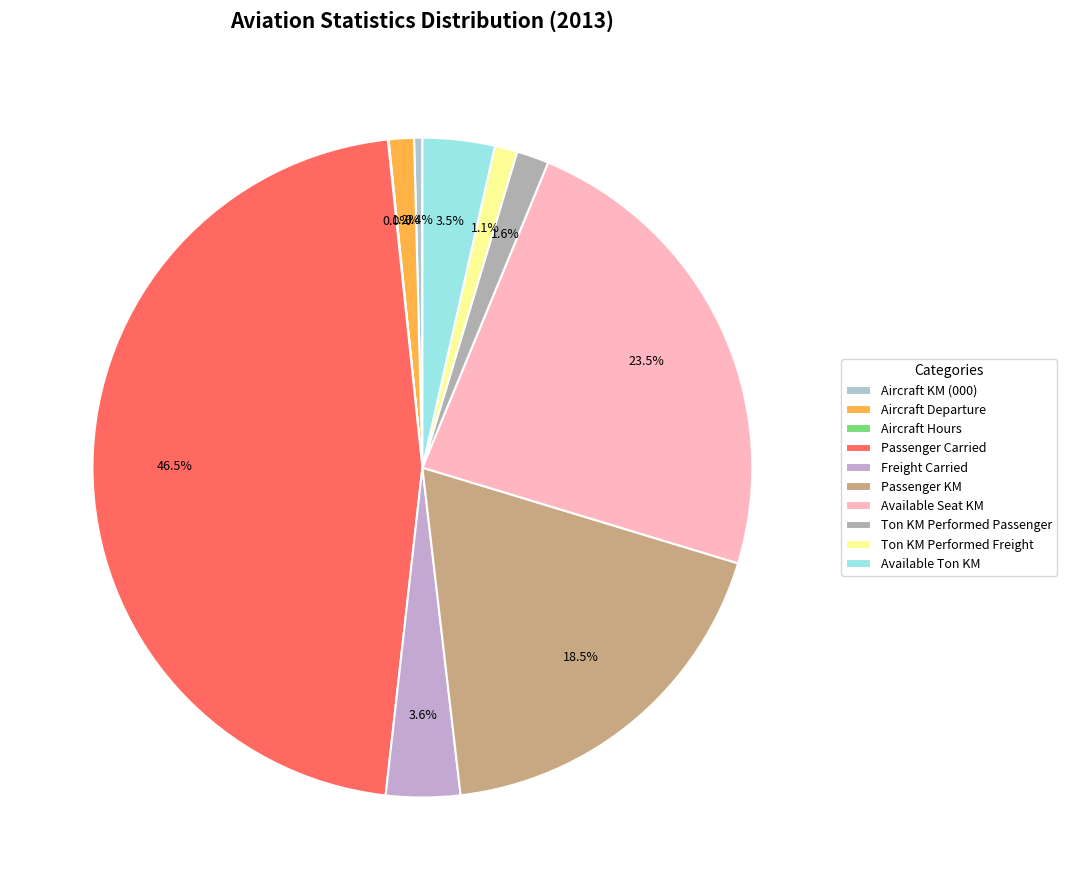

Rank the categories by value from lowest to highest.

Aircraft Hours, Aircraft KM (000), Ton KM Performed Freight, Aircraft Departure, Ton KM Performed Passenger, Available Ton KM, Freight Carried, Passenger KM, Available Seat KM, Passenger Carried